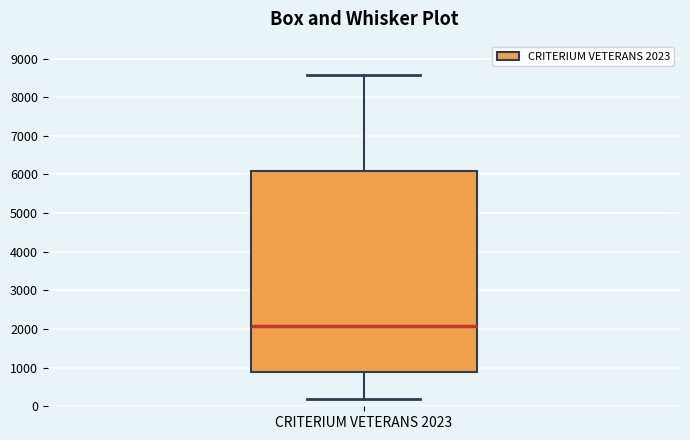

Where is the lower edge of the box for CRITERIUM VETERANS 2023 on the y-axis? The values are not printed on the chart, so give them approximately, as read against the axis.

900